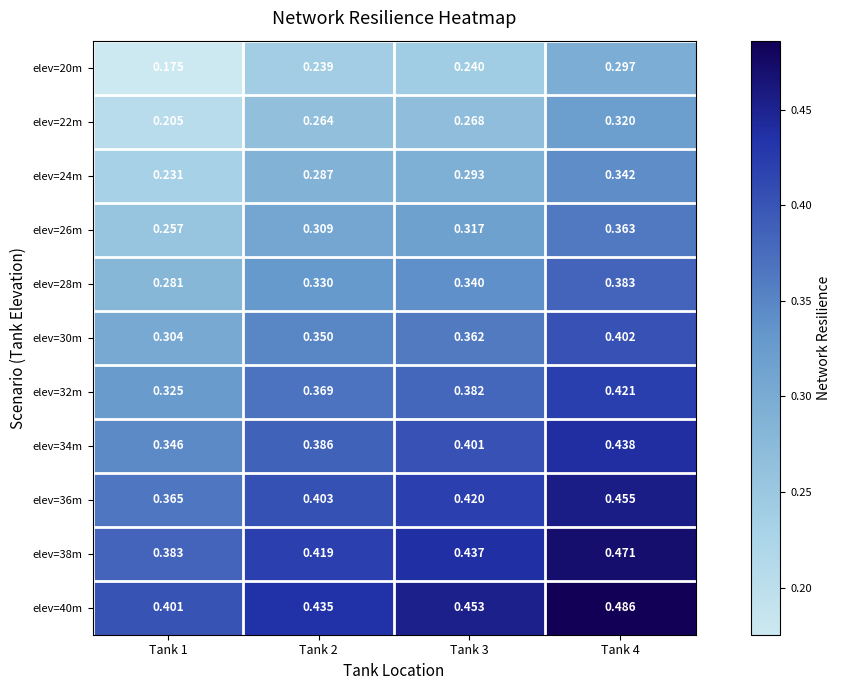

How many categories are shown in the chart?

4